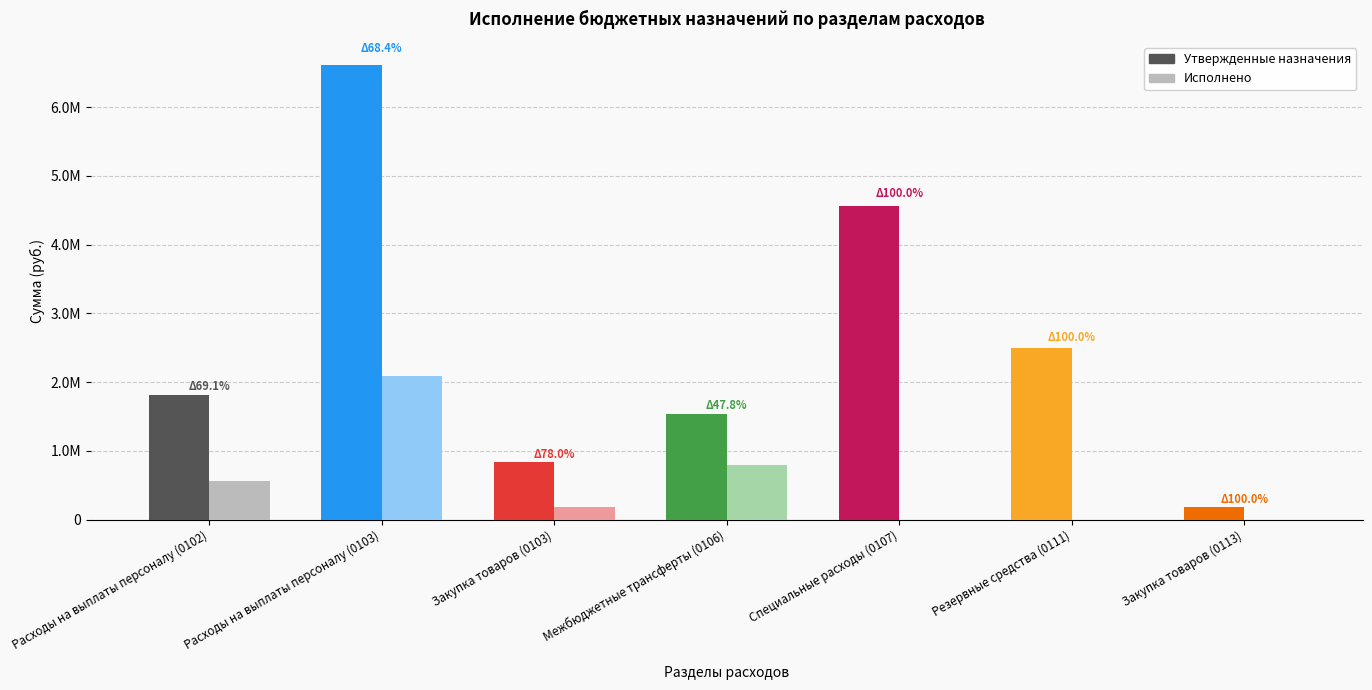

Where does the Утвержденные назначения series first go above 1808000?

Расходы на выплаты персоналу (0103)